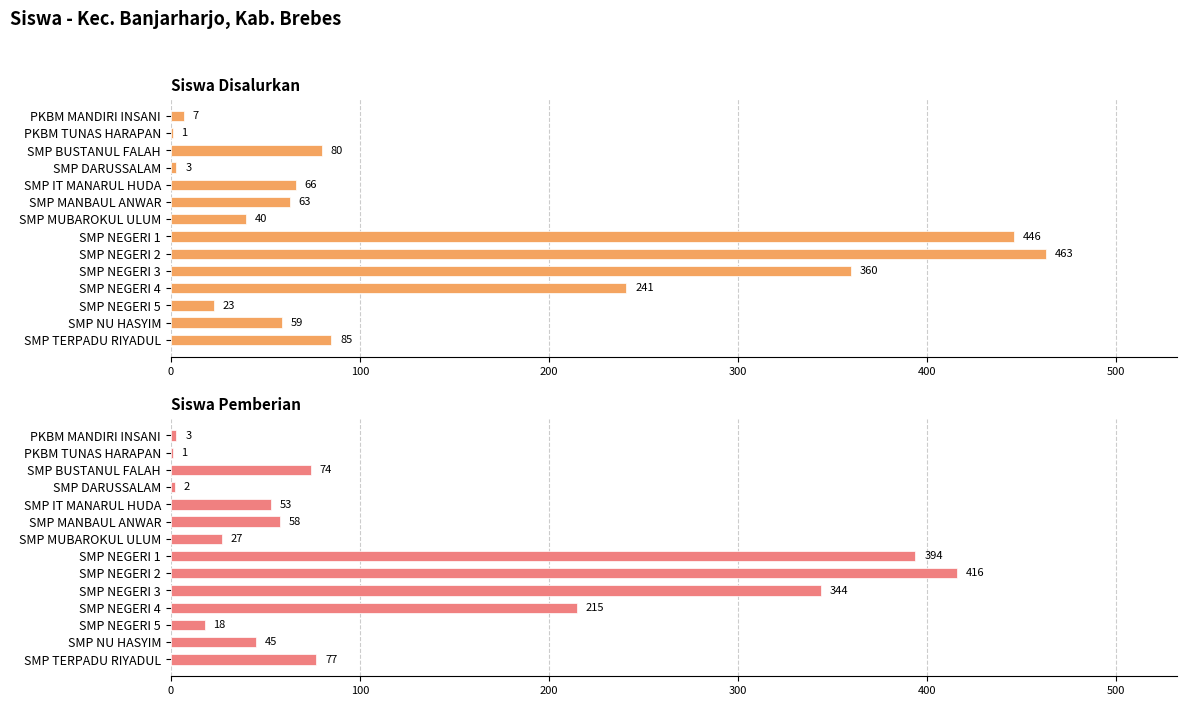

What position from the right is SMP TERPADU RIYADUL?

1